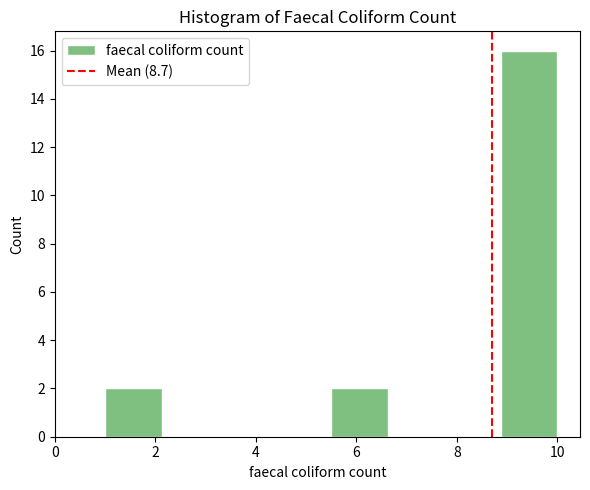

Reading left to right, list every bar in this chart as the range it spans on the x-axis followed by its height. Neither the bar edges nor the heights are printed on the chart, so give them approximately, as read against the axes.

1.0 to 2.2: 2
2.2 to 3.2: 0
3.2 to 4.4: 0
4.4 to 5.6: 0
5.6 to 6.6: 2
6.6 to 7.8: 0
7.8 to 8.8: 0
8.8 to 10.0: 16